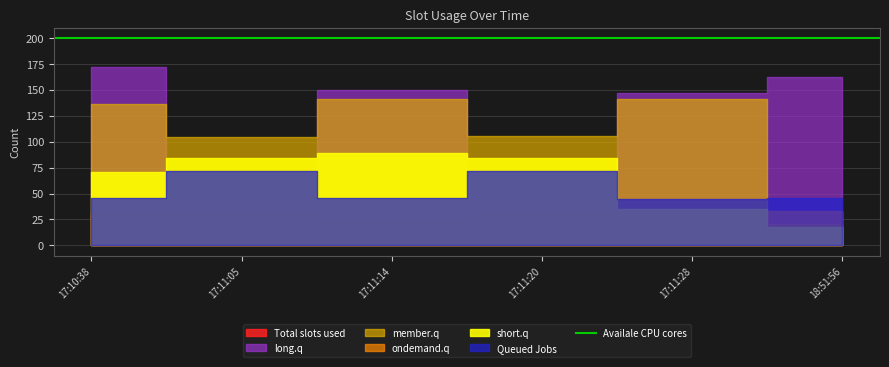

What is the total value across all series at 2011/08/16-17:11:28?

429